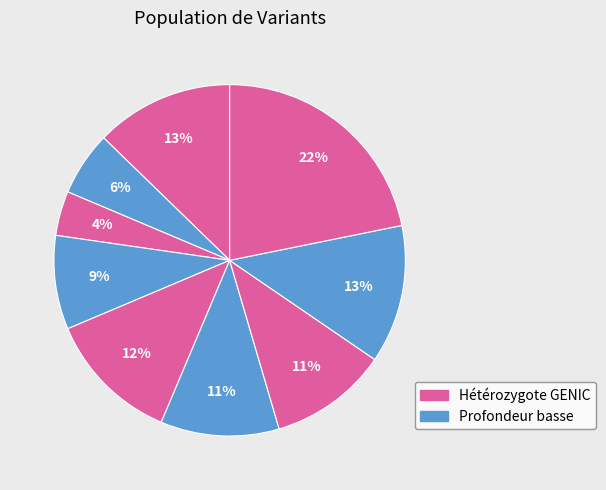

Count the number of slices in the pie.

9